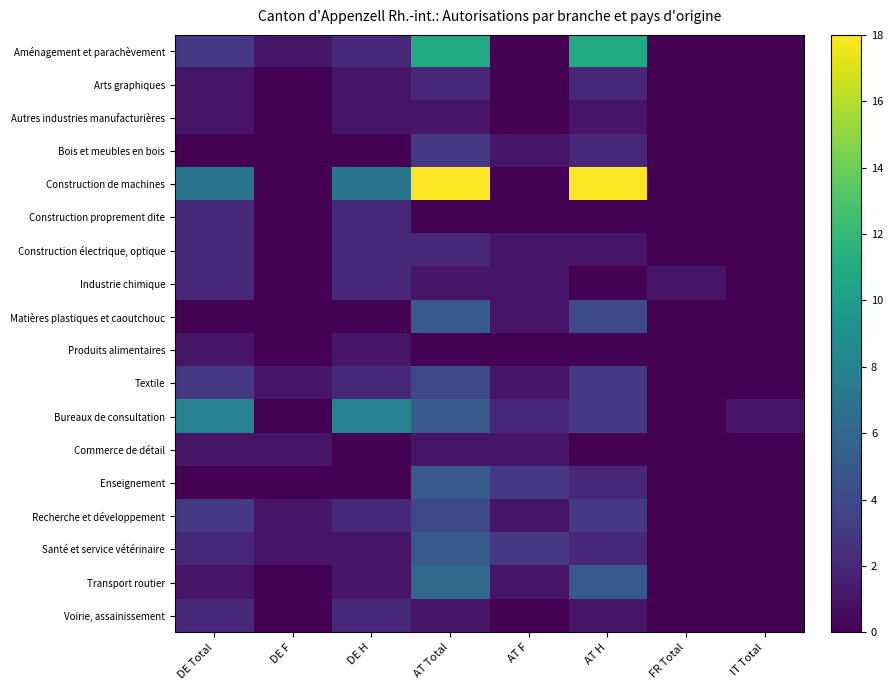

Count the number of categories in the chart.

8